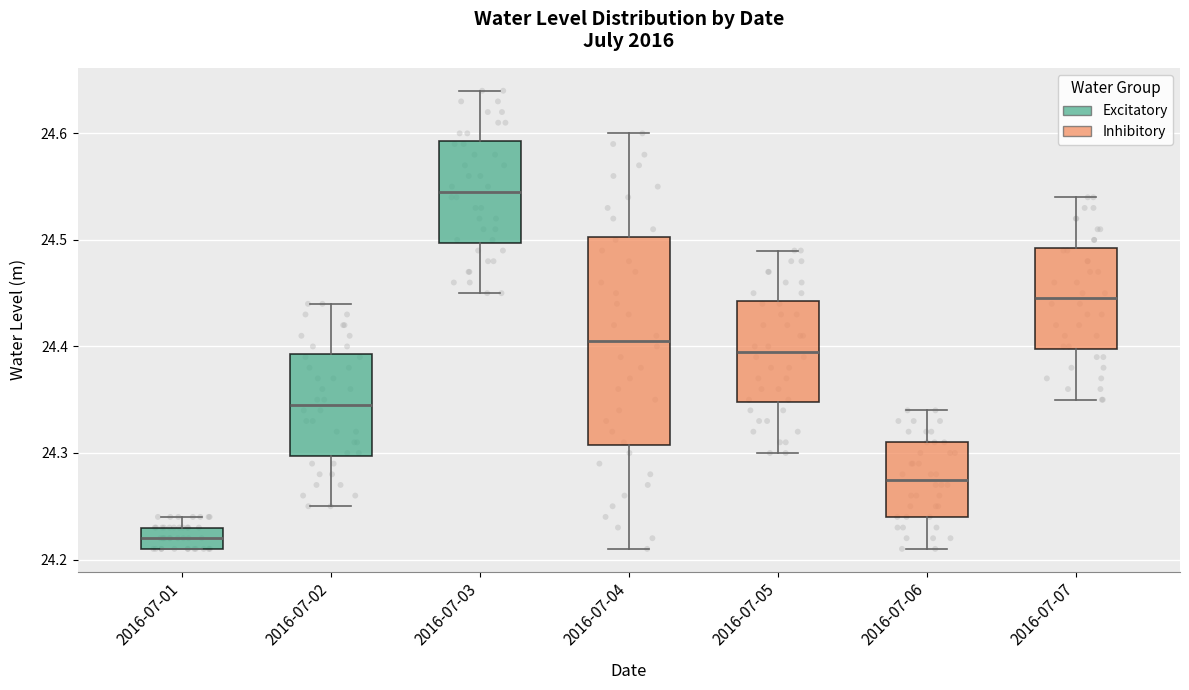

Reading left to right, read every box against the y-axis: the position of its median line, the range the box covers, and the ends of its whiskers. The values are not printed on the chart, so give them approximately, as read against the axis.

2016-07-01: median 24.22, box 24.21 to 24.23, whiskers 24.21 to 24.24
2016-07-02: median 24.35, box 24.30 to 24.39, whiskers 24.25 to 24.44
2016-07-03: median 24.55, box 24.50 to 24.59, whiskers 24.45 to 24.64
2016-07-04: median 24.41, box 24.31 to 24.50, whiskers 24.21 to 24.60
2016-07-05: median 24.40, box 24.35 to 24.44, whiskers 24.30 to 24.49
2016-07-06: median 24.28, box 24.24 to 24.31, whiskers 24.21 to 24.34
2016-07-07: median 24.45, box 24.40 to 24.49, whiskers 24.35 to 24.54